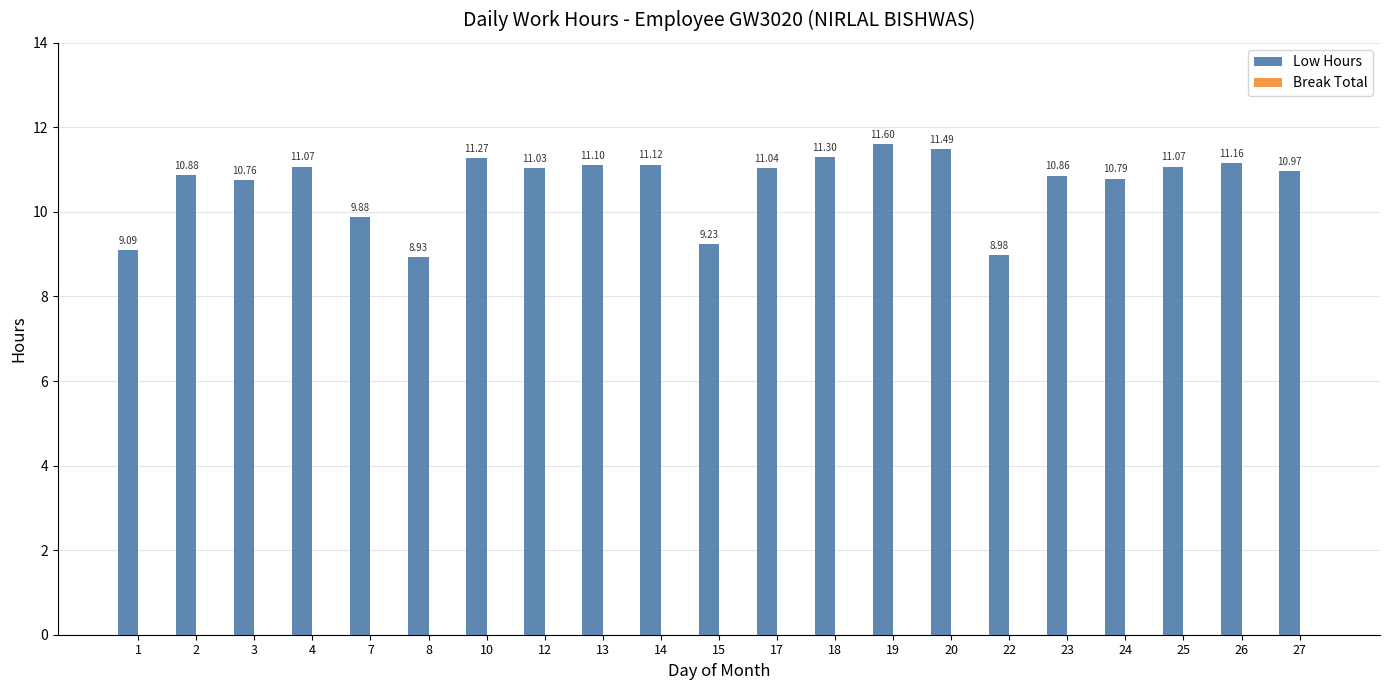

What is the change in value from 19 to 22?

-2.6